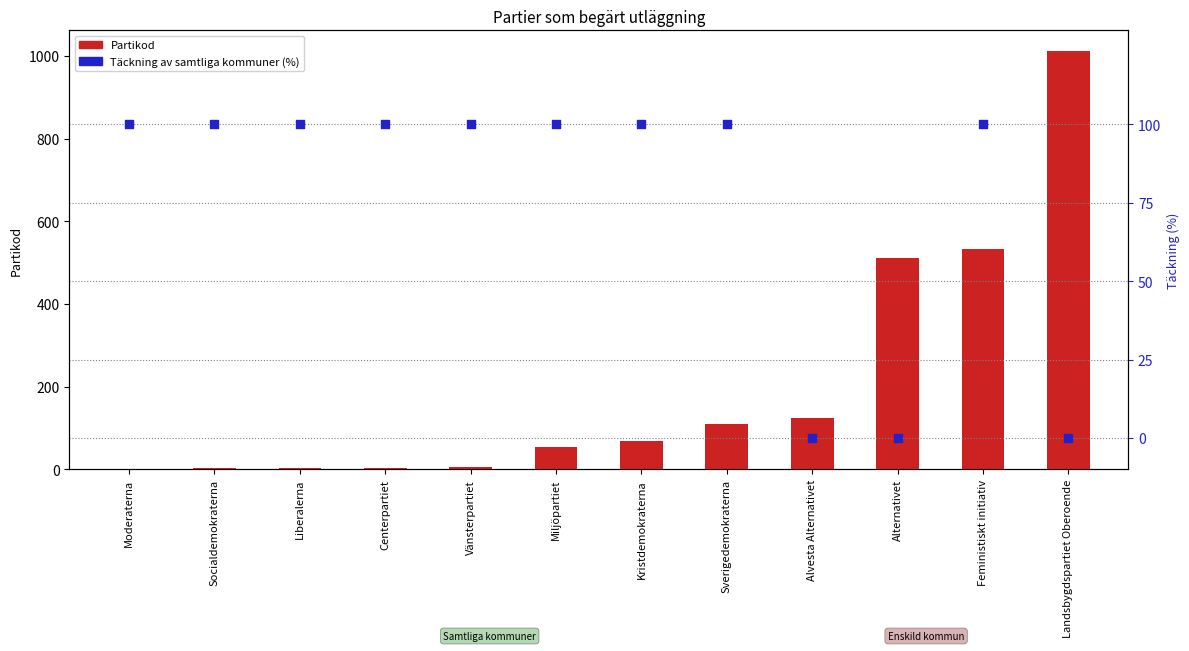

Which series has the largest total across all categories?

Partikod